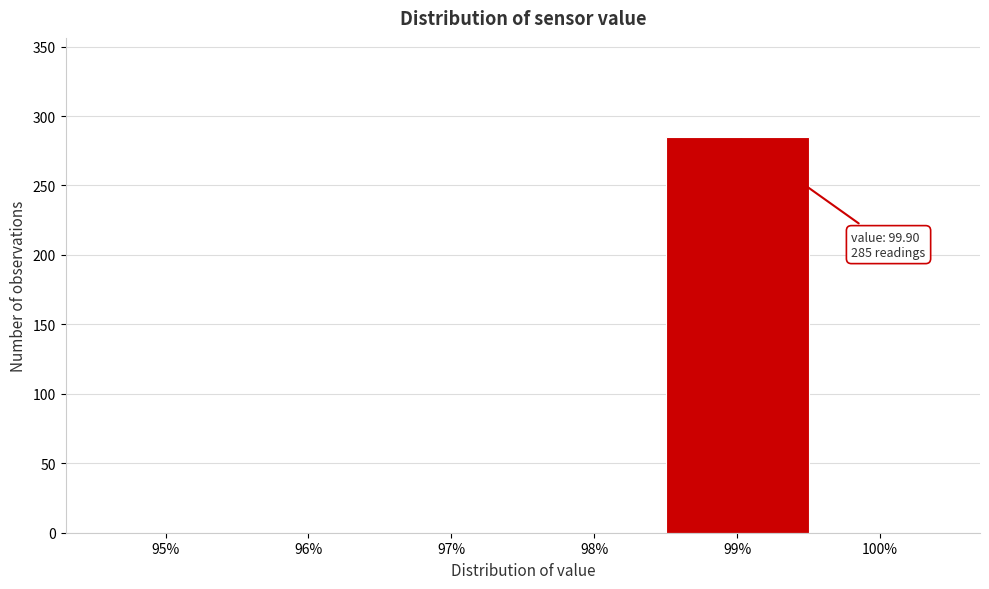

Reading right to left, list all the values displayed in this chart.

100%=0	99%=285	98%=0	97%=0	96%=0	95%=0